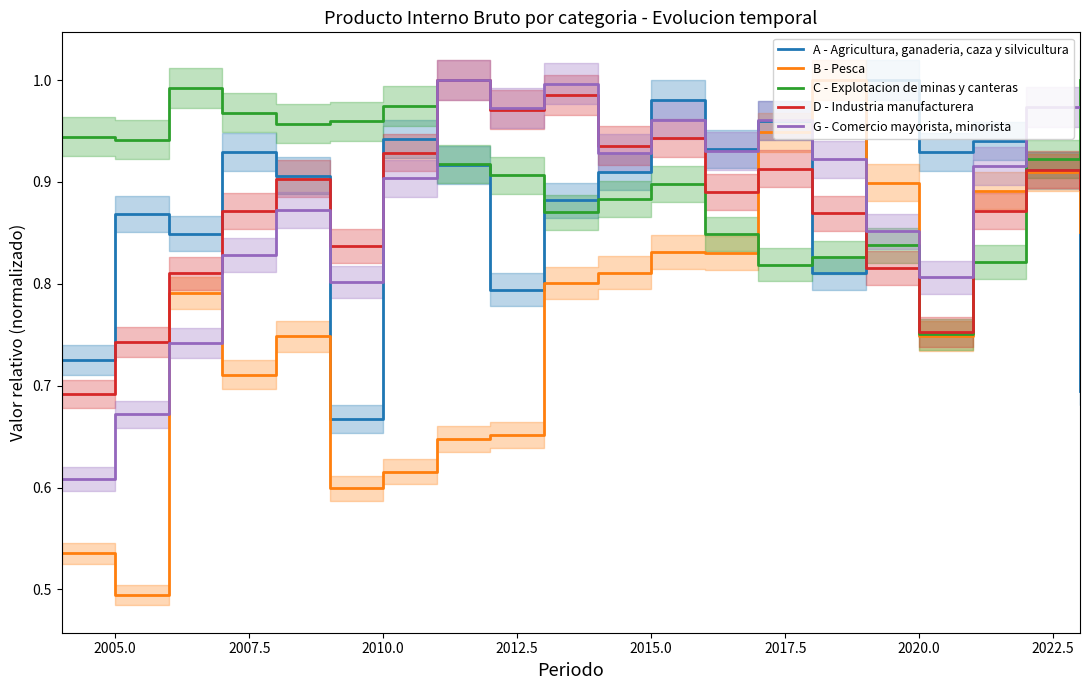

What is the value of the G - Comercio mayorista, minorista point at the 4th from the left?

0.8